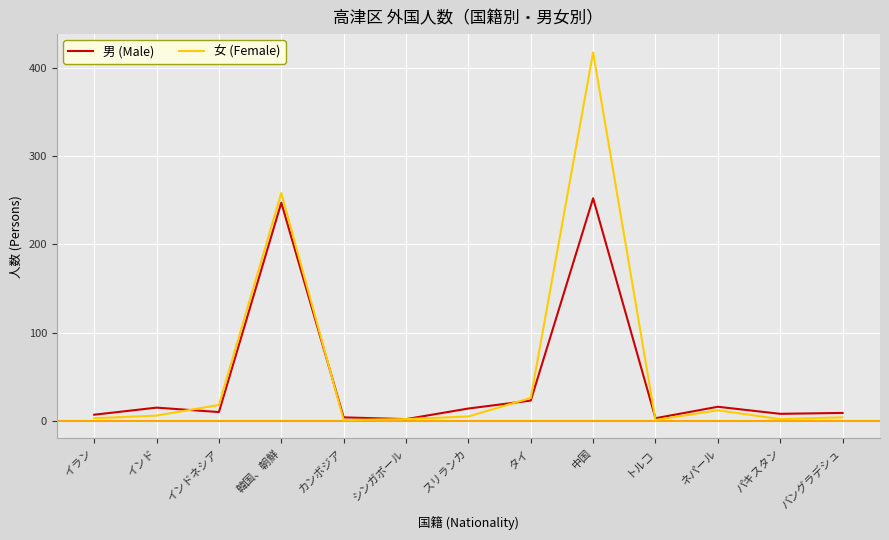

Where do 男 (Male) and 女 (Female) first cross each other?

インド and インドネシア